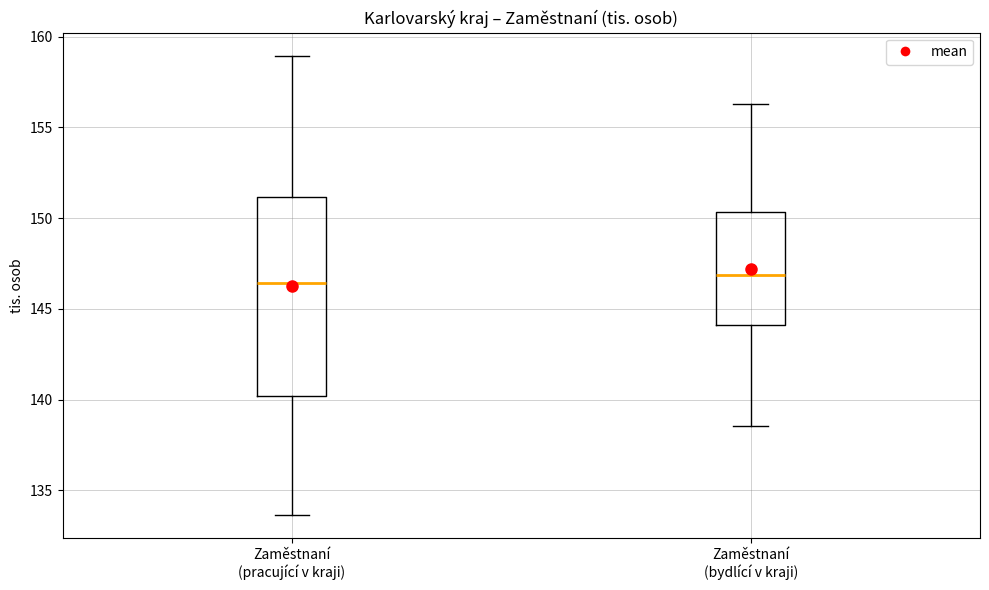

Which box is the tallest, from its lower edge to its upper edge?

Zaměstnaní (pracující v kraji)